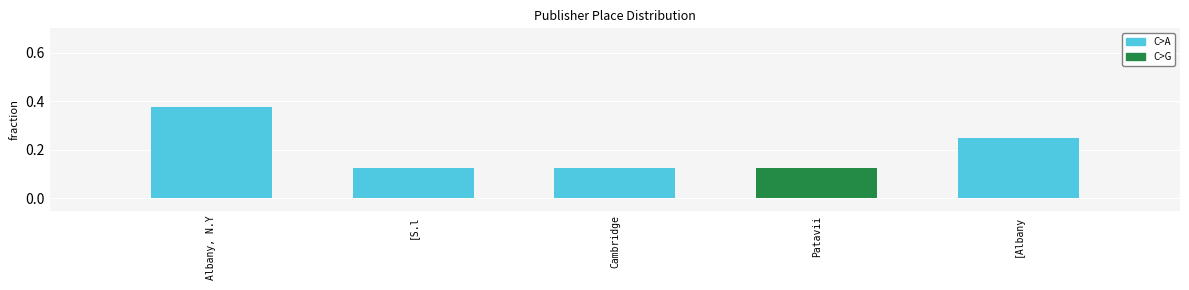

Between Patavii and [Albany, which is larger?

[Albany